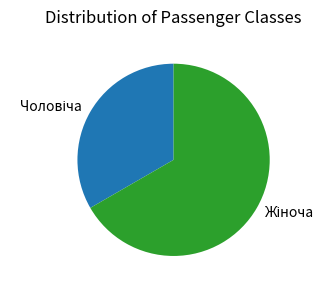

Does any single category account for the majority?

Yes